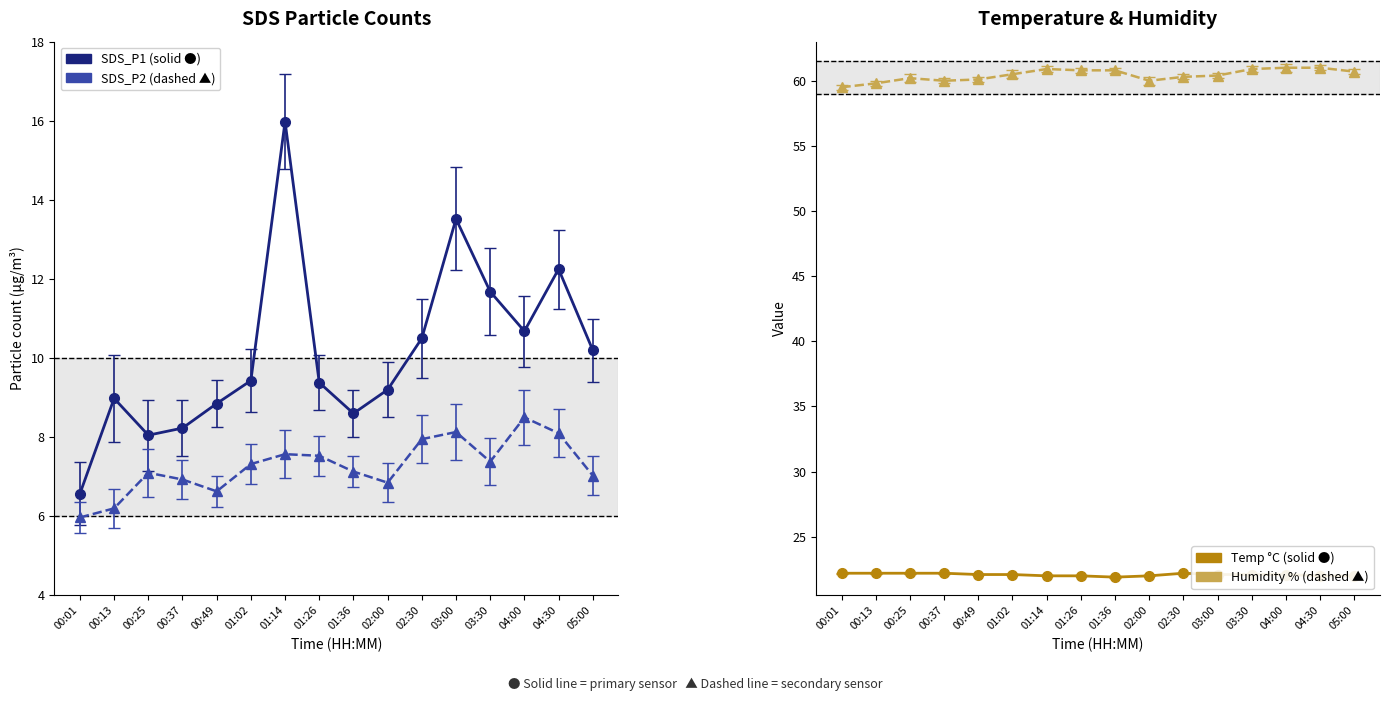

What is the spread (max minus min) of values at 00:37?

53.1